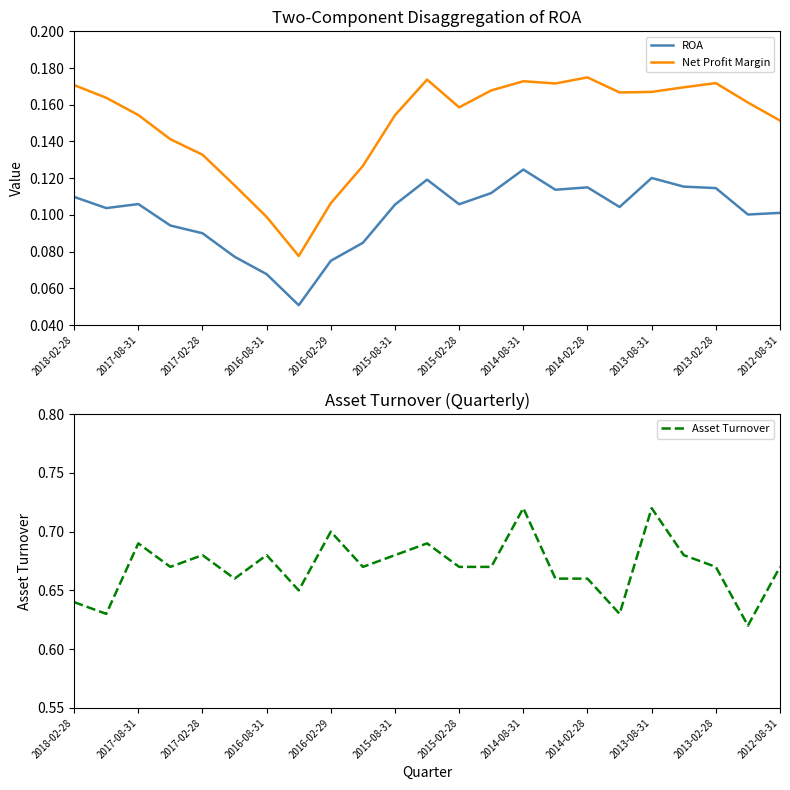

True or false: ROA and Net Profit Margin intersect in this chart.

False